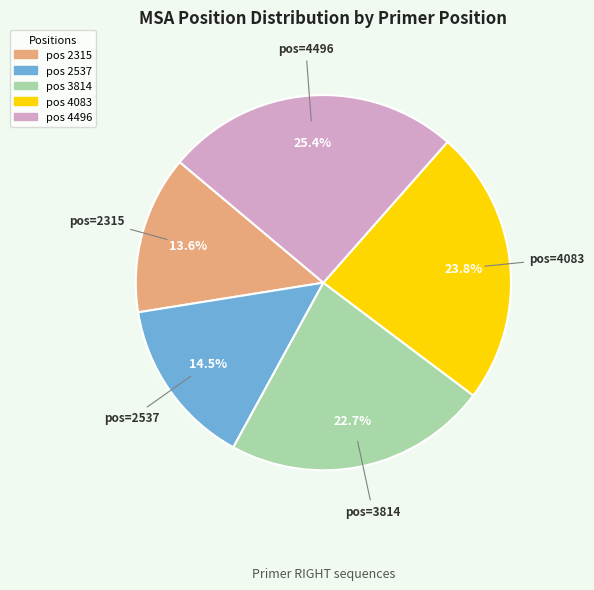

To the nearest percent, what is the difference between the largest and smallest slice percentages?

12%